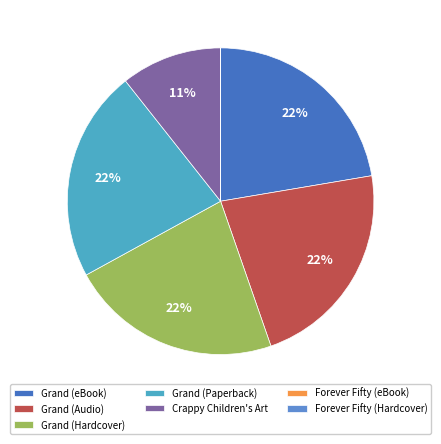

Is there a majority slice in this chart?

No